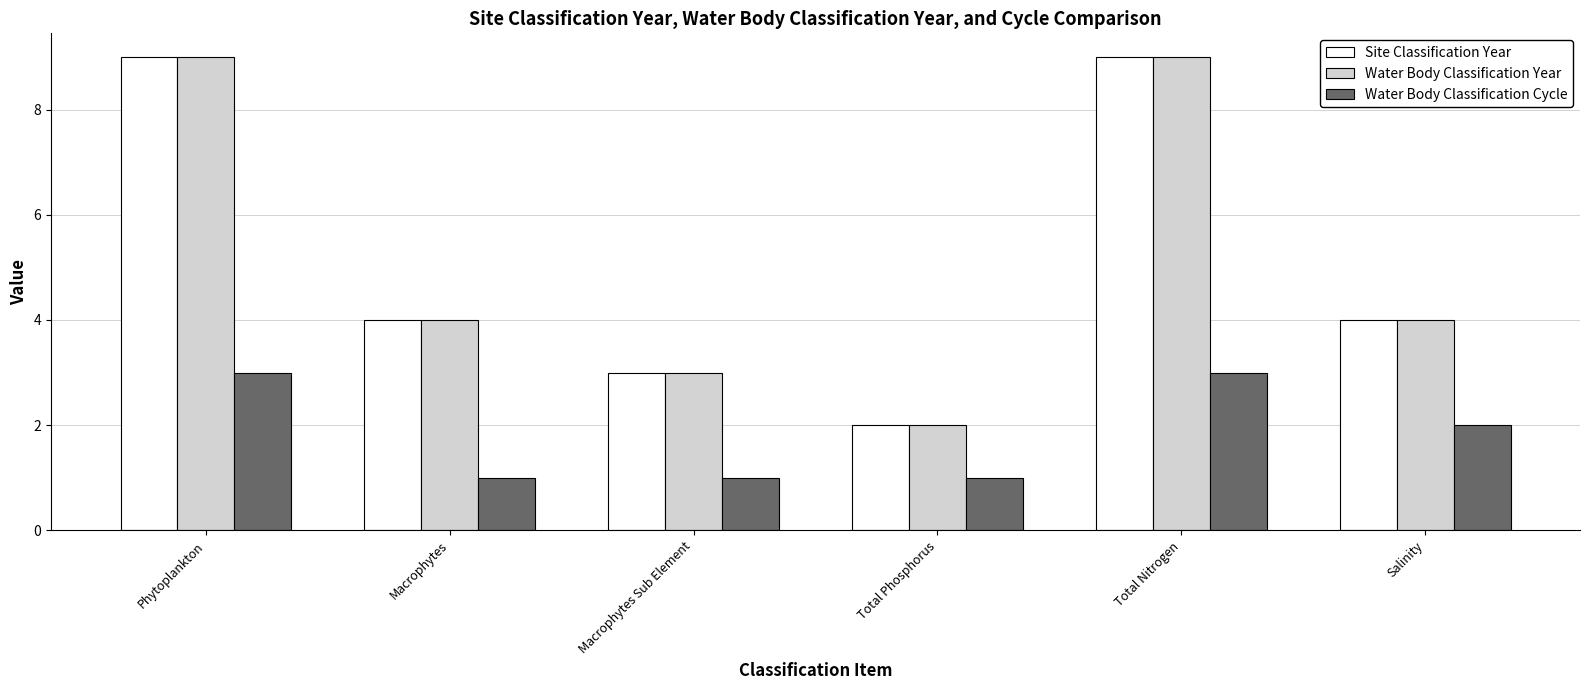

Reading left to right, transcribe all the data shown in this chart.

Site Classification Year: 9	4	3	2	9	4
Water Body Classification Year: 9	4	3	2	9	4
Water Body Classification Cycle: 3	1	1	1	3	2